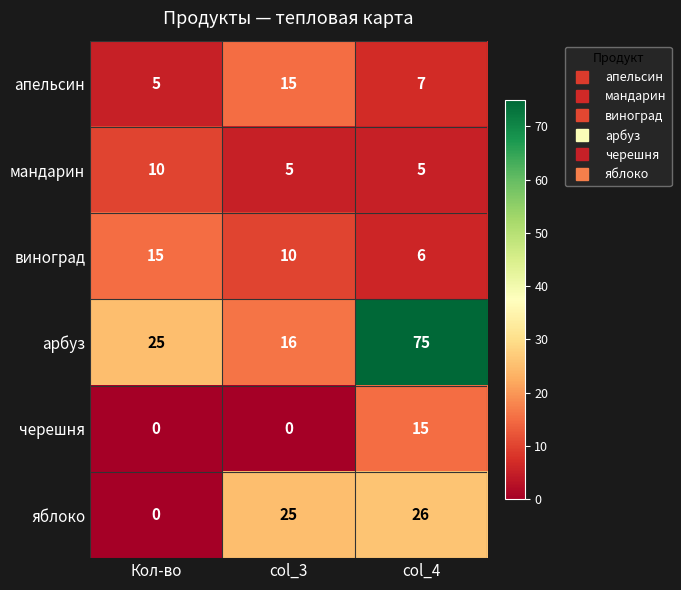

What is the maximum value shown in the chart?

75